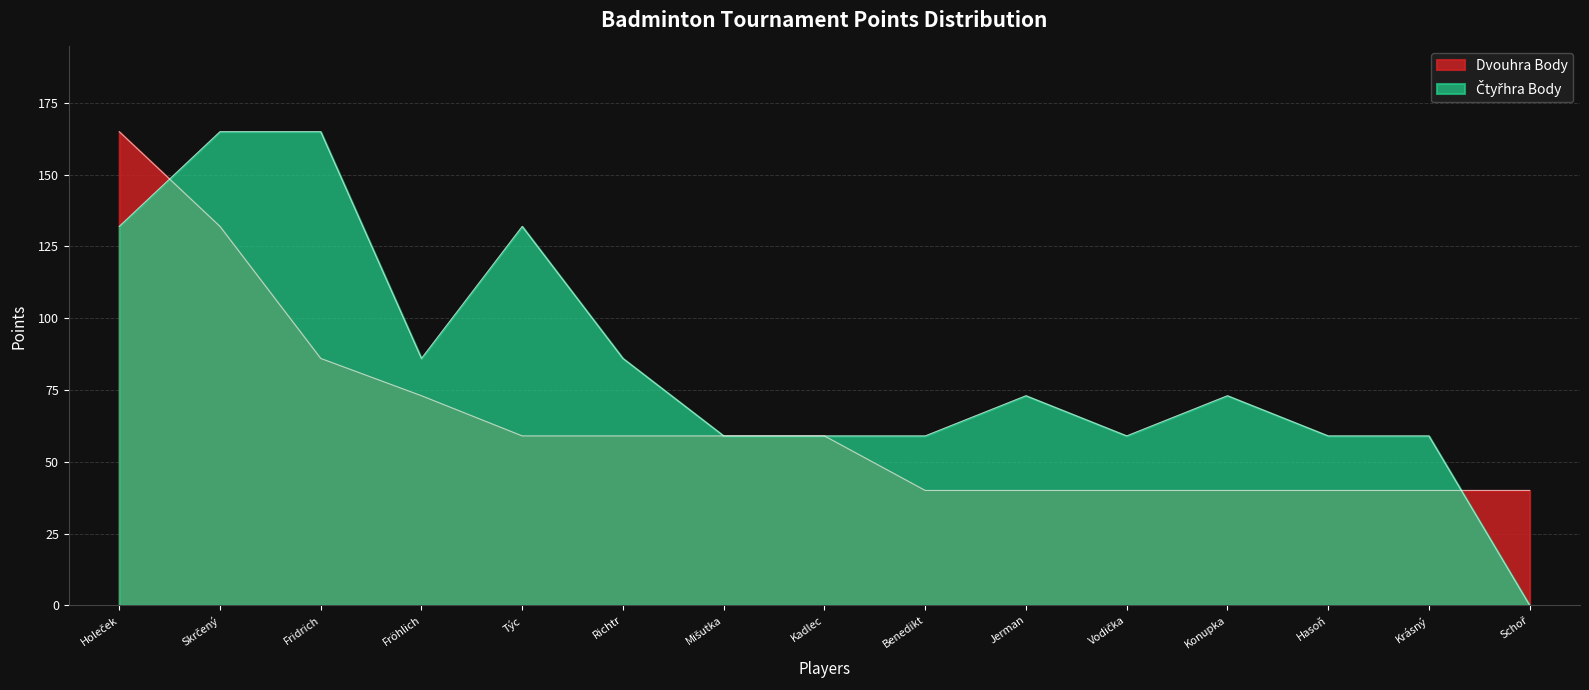

What are all the series names shown in the legend?

Dvouhra Body, Čtyřhra Body